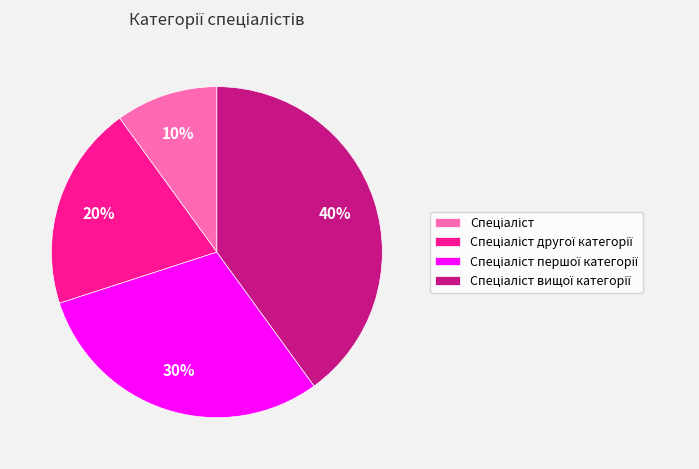

Count the number of slices in the pie.

4